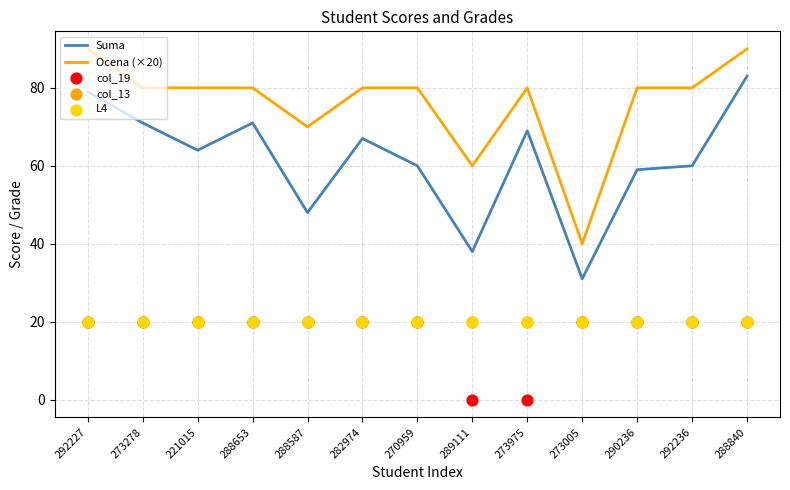

At which category is the sum across all series the highest?

288840